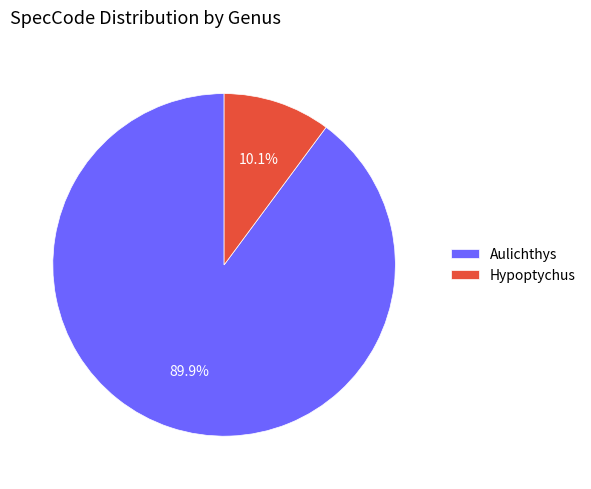

What is the smallest slice in the pie chart?

Hypoptychus